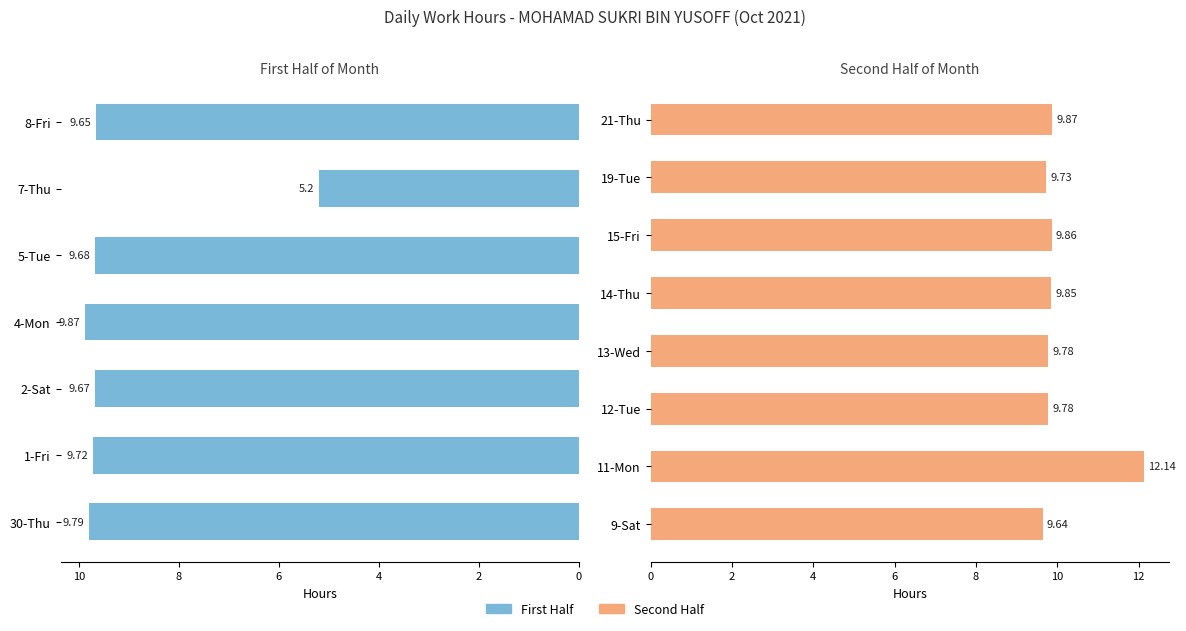

Between 2-Sat and 1-Fri, which is larger?

1-Fri